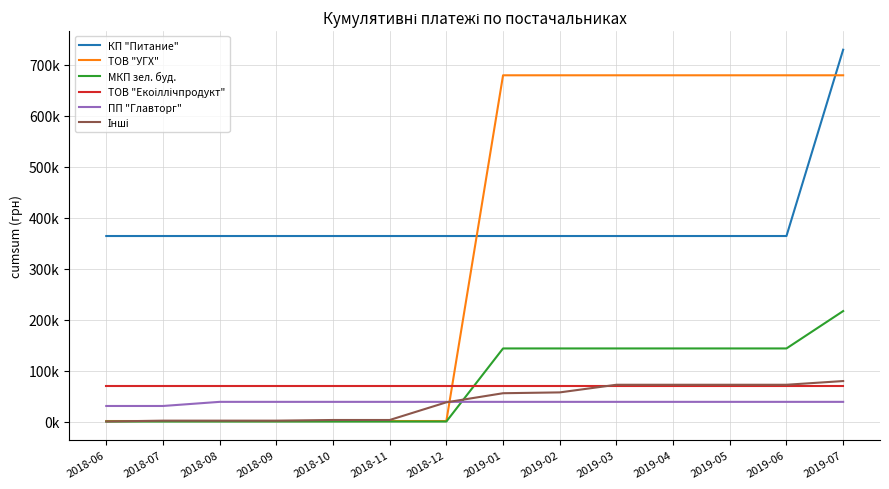

Reading left to right, list all the values displayed in this chart.

КП "Питание": 363760.8	363760.8	363760.8	363760.8	363760.8	363760.8	363760.8	363760.8	363760.8	363760.8	363760.8	363760.8	363760.8	729046.2
ТОВ "УГХ": 1000.0	1000.0	1000.0	1000.0	1000.0	1000.0	1000.0	678906.4	678906.4	678906.4	678906.4	678906.4	678906.4	678906.4
МКП зел. буд.: 0.0	0.0	0.0	0.0	0.0	0.0	0.0	143306.0	143306.0	143306.0	143306.0	143306.0	143306.0	216581.6
ТОВ "Екоіллічпродукт": 70259.6	70259.6	70259.6	70259.6	70259.6	70259.6	70259.6	70259.6	70259.6	70259.6	70259.6	70259.6	70259.6	70259.6
ПП "Главторг": 30480.0	30480.0	38580.0	38580.0	38580.0	38580.0	38580.0	38580.0	38580.0	38580.0	38580.0	38580.0	38580.0	38580.0
Інші: 0.0	1687.5	1687.5	1687.5	3007.5	3007.5	37675.1	55497.6	57122.1	72106.6	72106.6	72106.6	72106.6	79366.6